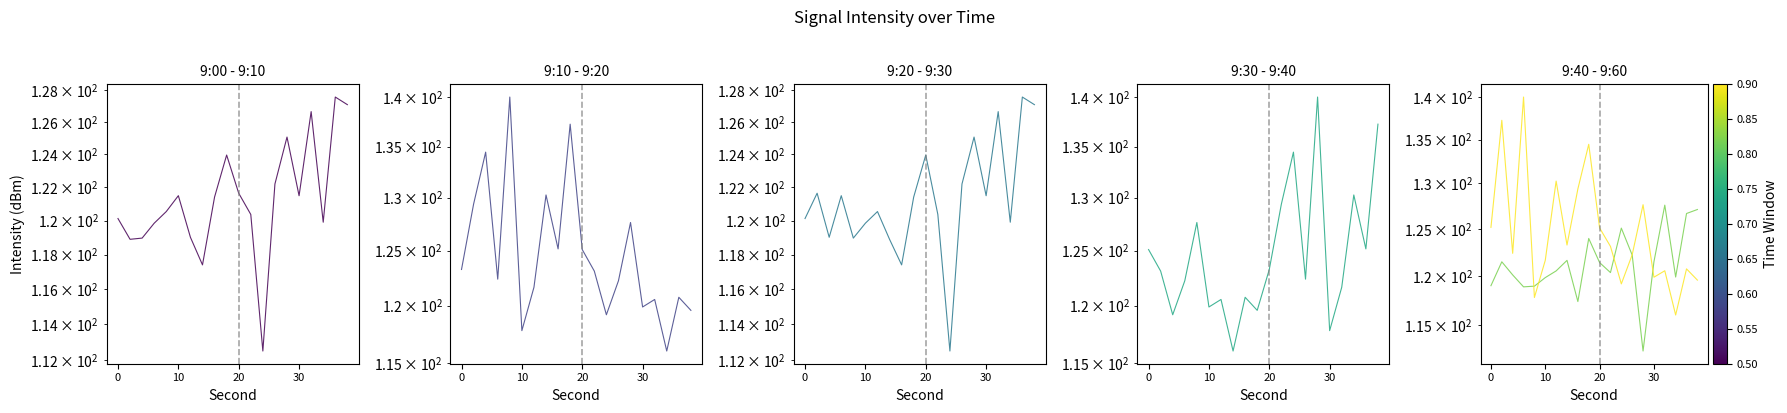

What is the sum of all 20-30min values?

2426.2